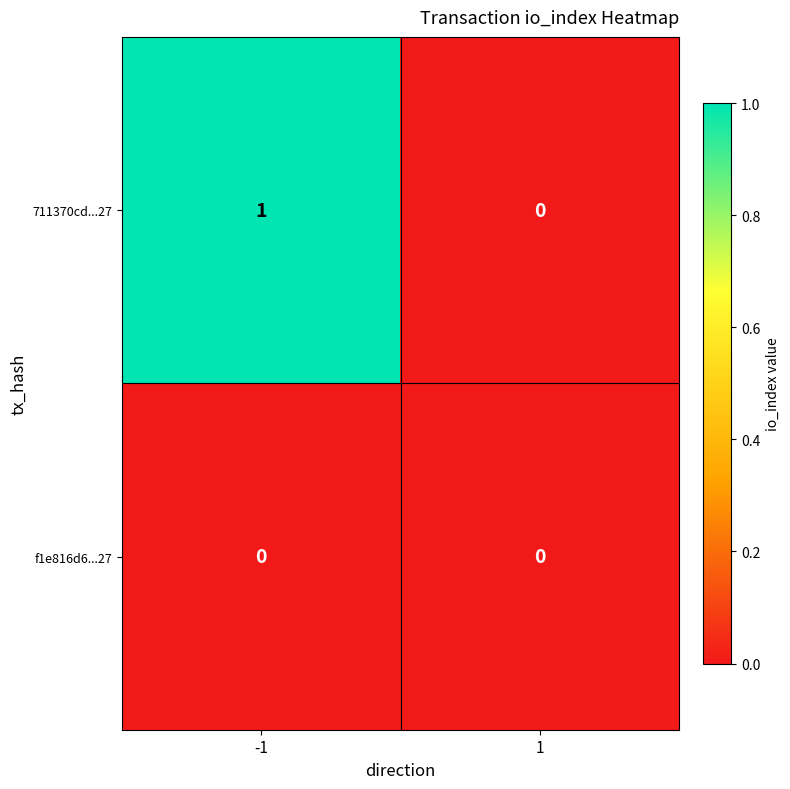

What is the total value across all series at -1?

1